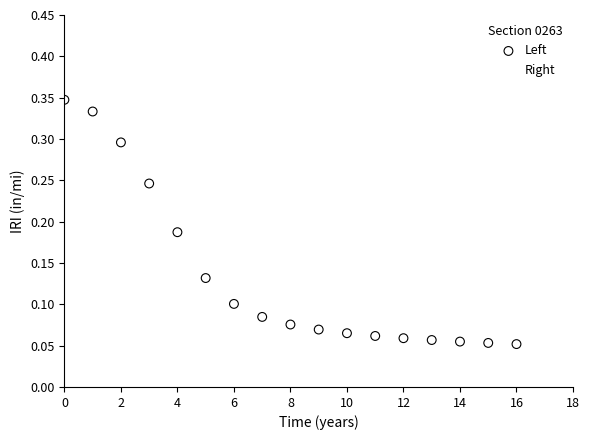

Which series reaches the maximum Y coordinate?

Right